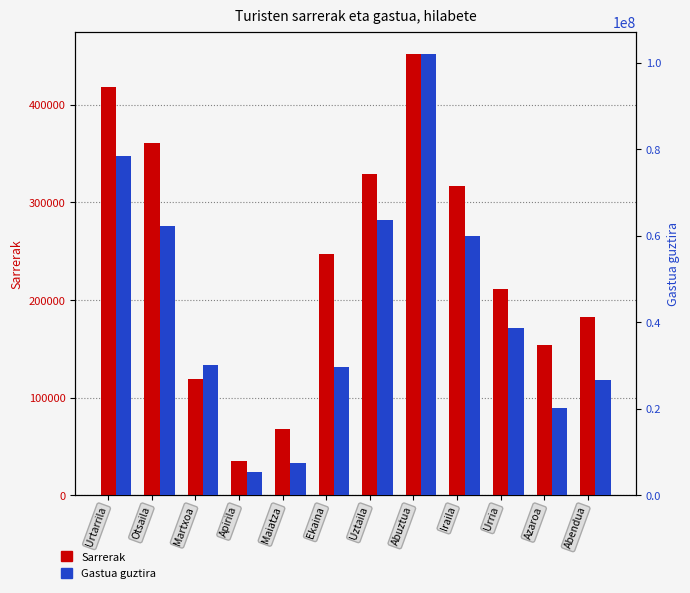

At how many categories does at least one series exceed 75971990?

2